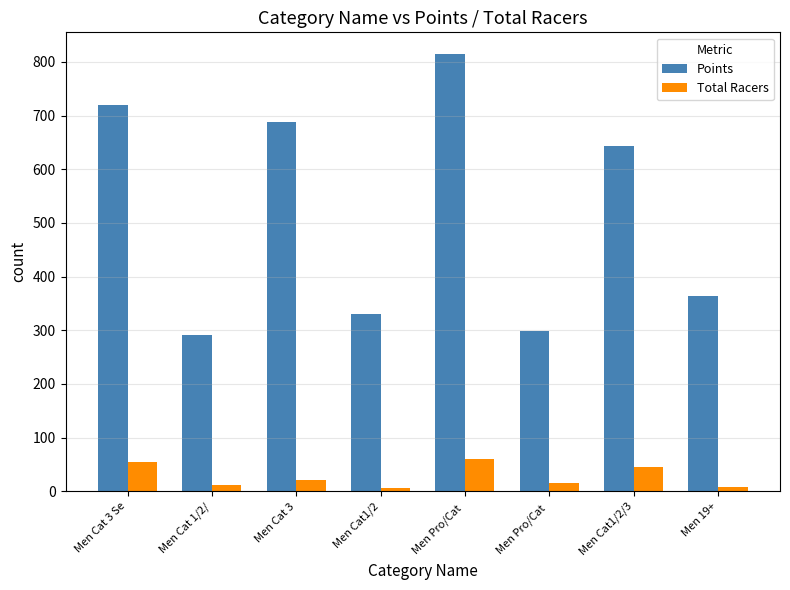

Between Men Cat 3 and Men Cat 1/2/, which is larger?

Men Cat 3